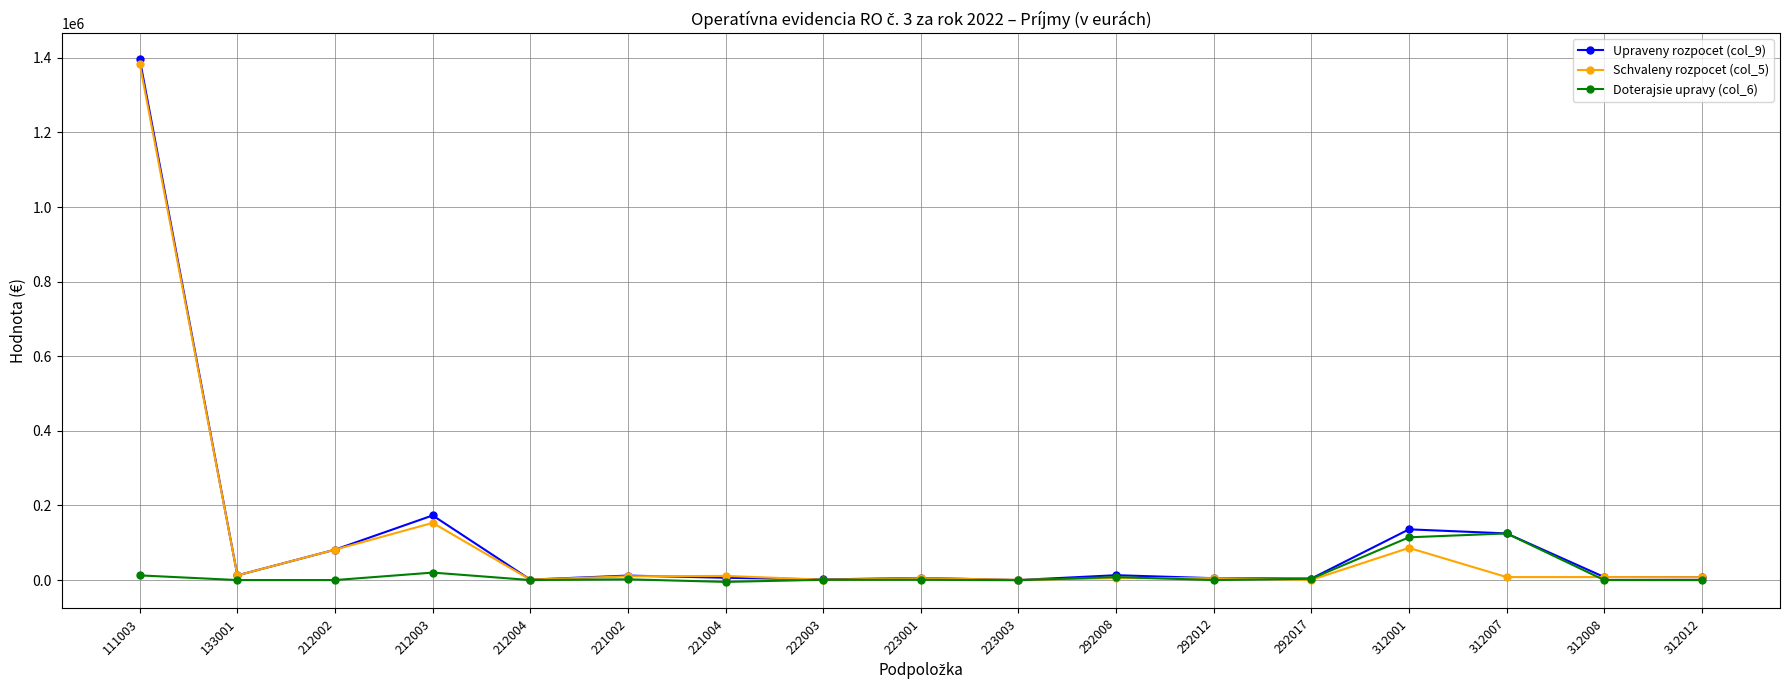

Which series has the largest range (max minus min)?

Upraveny rozpocet (col_9)